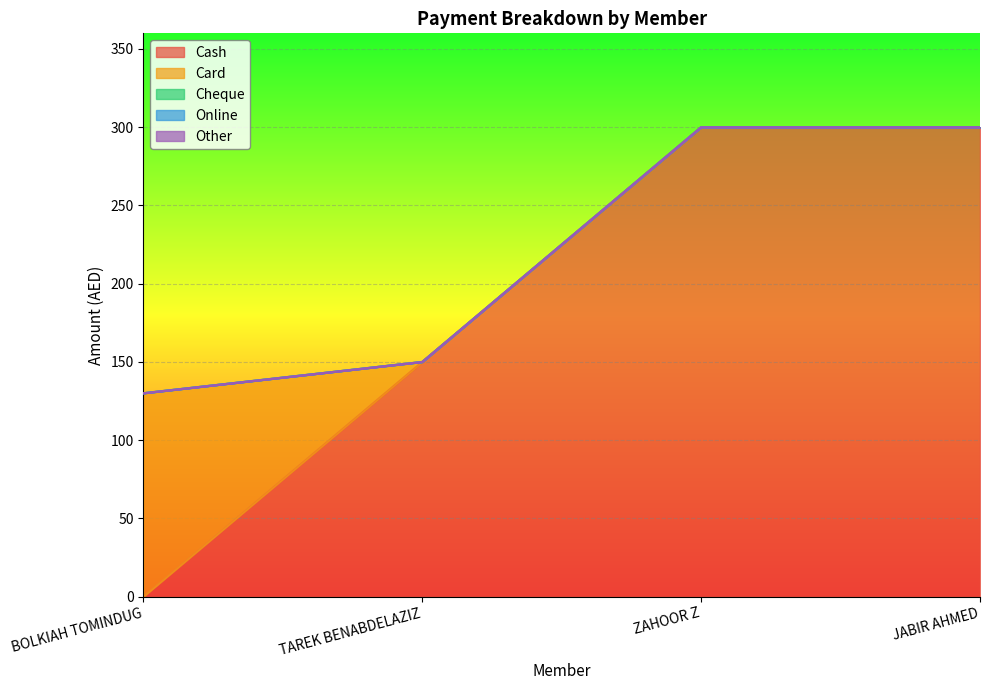

What is the label of the 3rd point from the left?

ZAHOOR Z